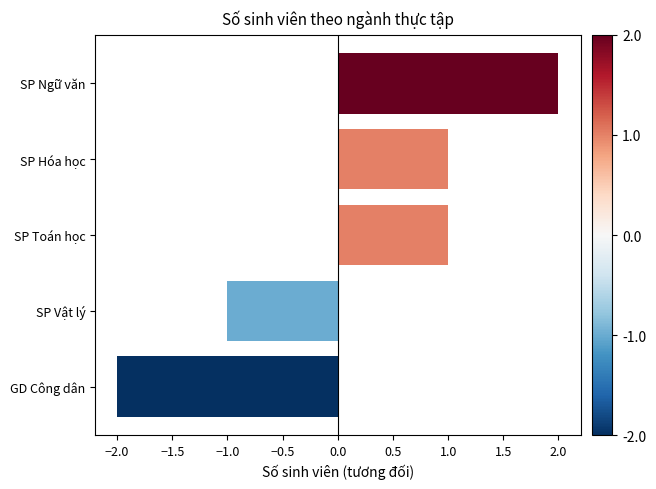

Is it true that the value at SP Vật lý is -1?

True